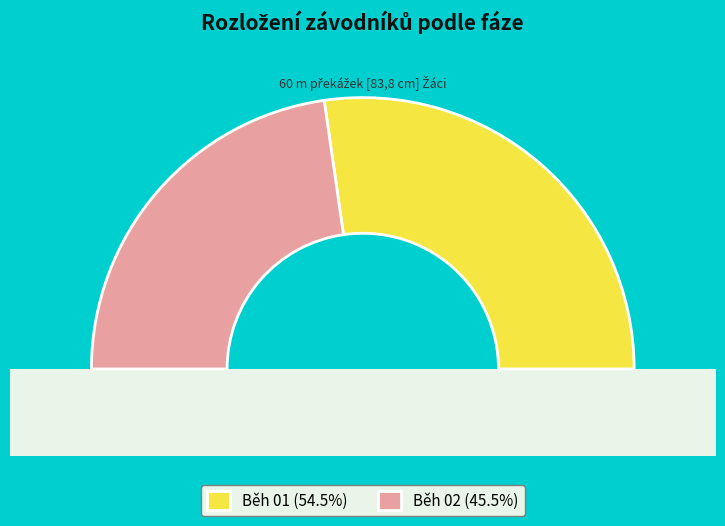

Between Běh 01 and Běh 02, which is larger?

Běh 01